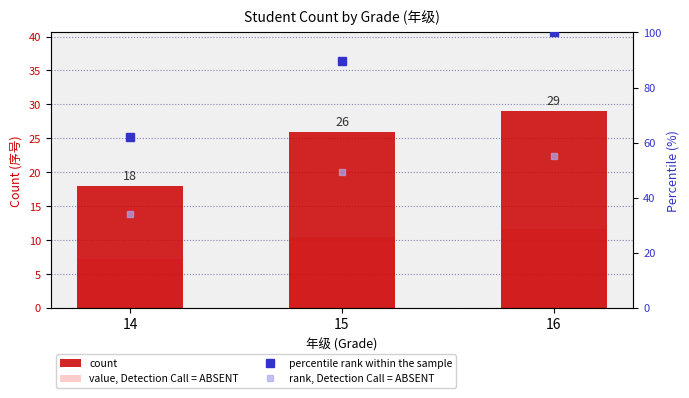

What is the difference between the highest and lowest values at 16?

88.4